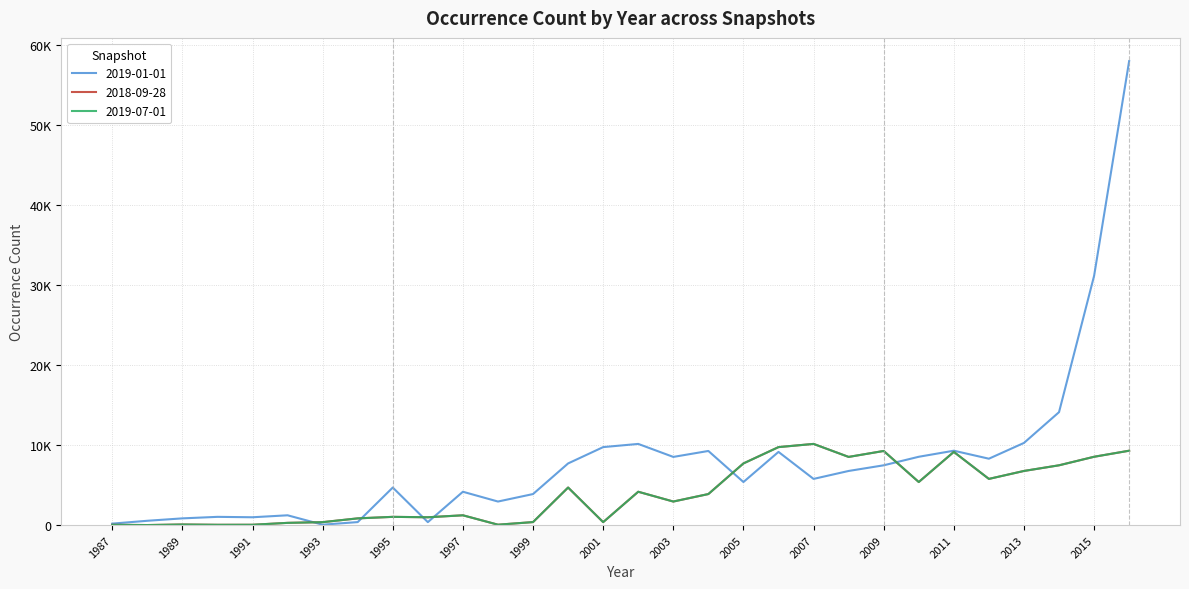

Is this an area chart (filled region under the line)?

No